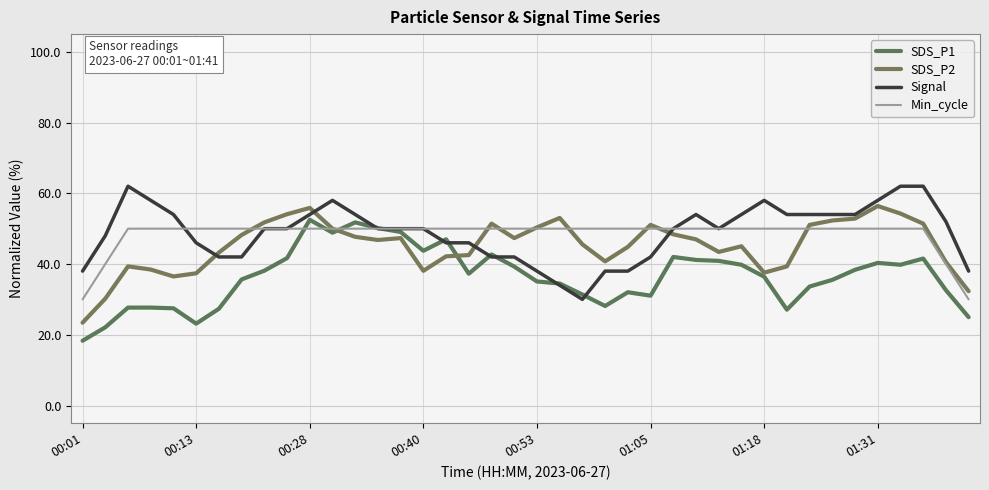

True or false: SDS_P2 has more than 0 interior local peaks.

True